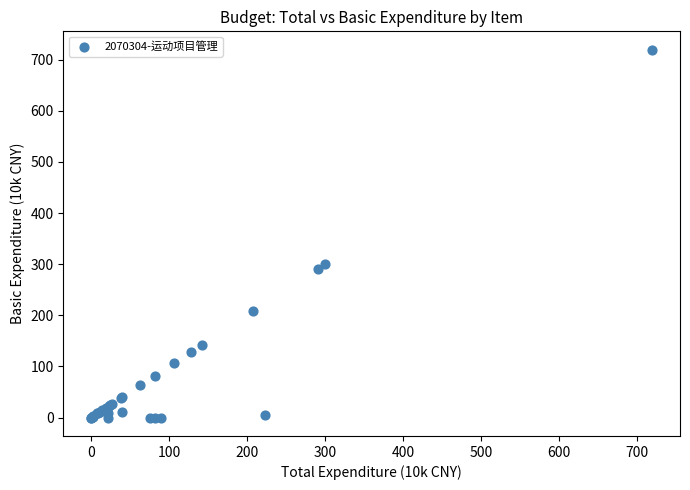

What Y value in the scatter plot is closest to 359?

299.7